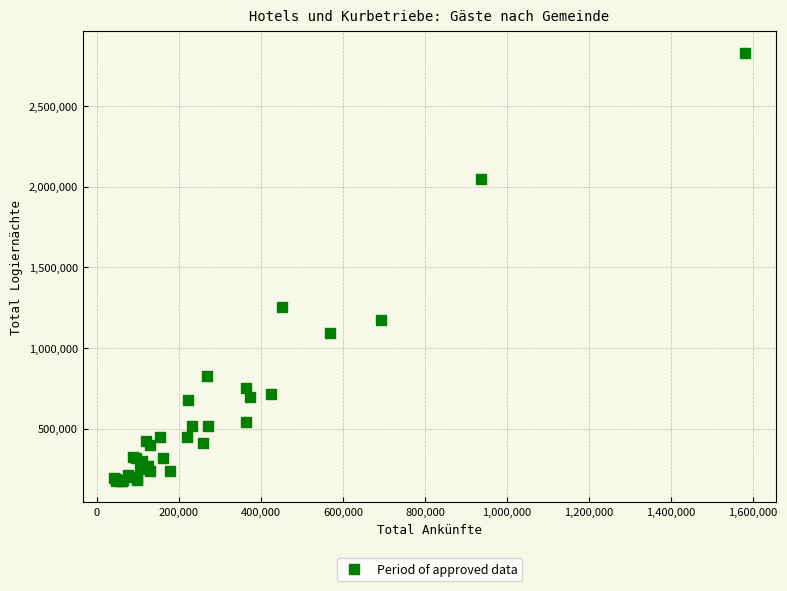

What Y value in the scatter plot is closest to 1502283?

1256511